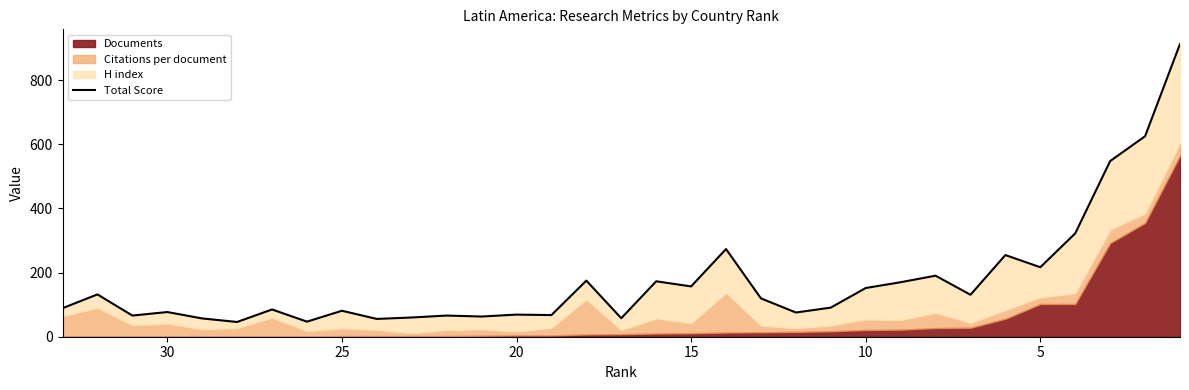

Is it true that the value at 15 is 118.2?

False